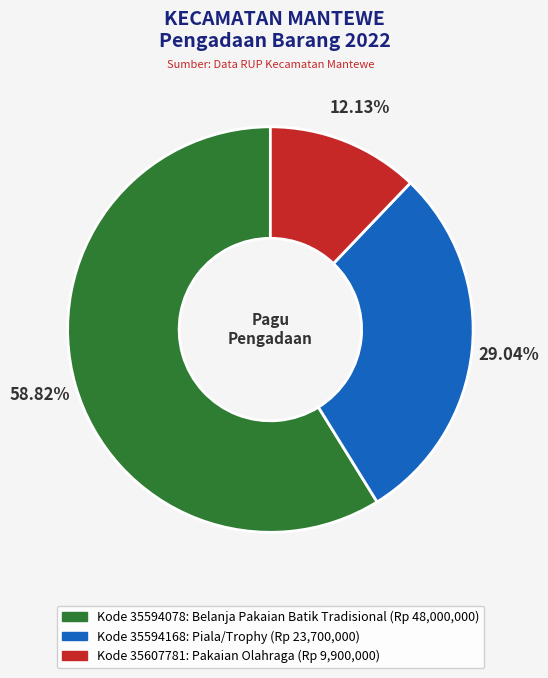

How many slices are in this pie chart?

3